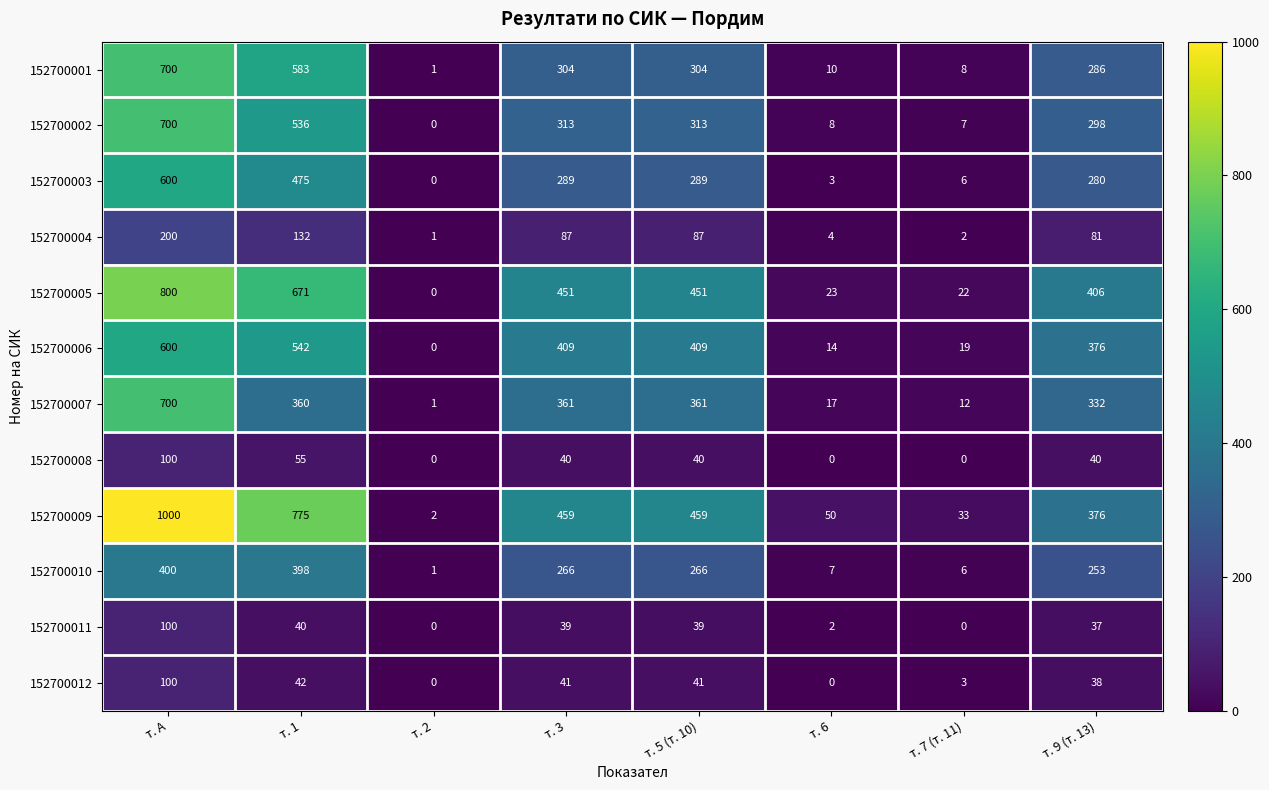

At which category is the sum across all series the highest?

т. А